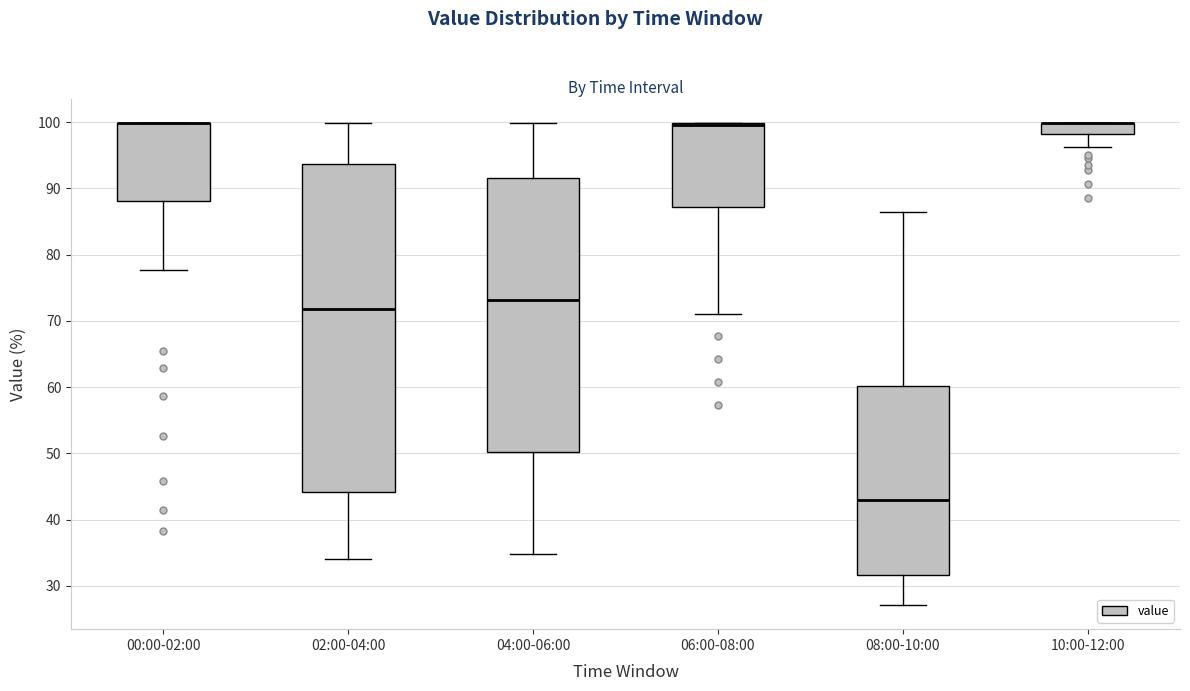

Where does the upper whisker of the box for 02:00-04:00 end on the y-axis? The values are not printed on the chart, so give them approximately, as read against the axis.

100